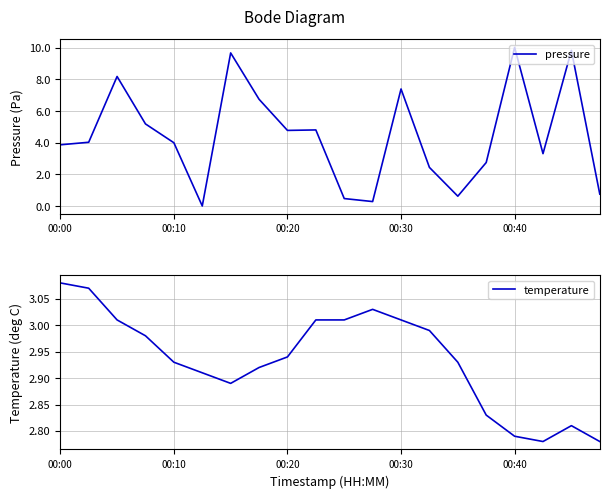

True or false: pressure has a value of 10.0 at 00:40.

True